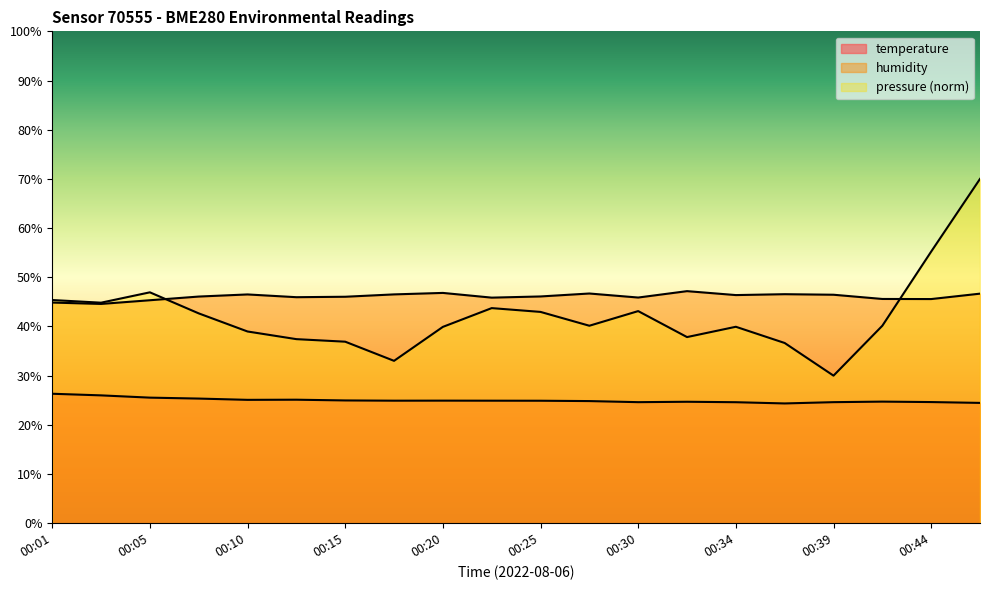

Does the chart have visible grid lines?

No